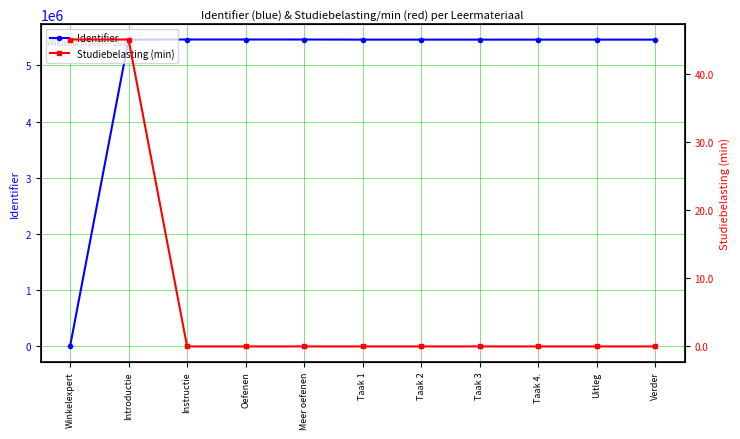

What is the value of the Identifier point at the 8th from the left?

5457527